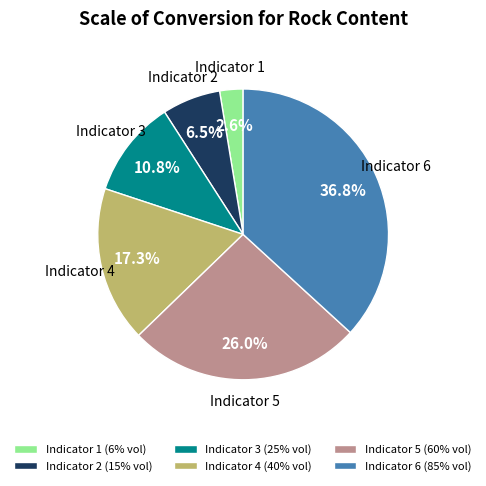

Is there a majority slice in this chart?

No